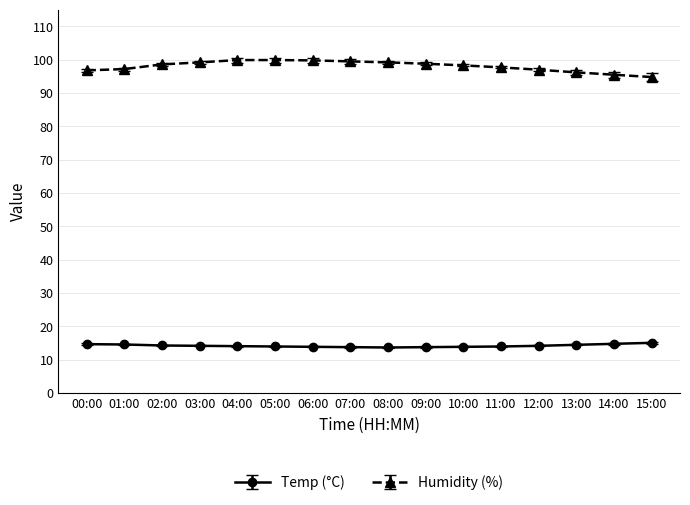

What is the total value across all series at 09:00?

112.6